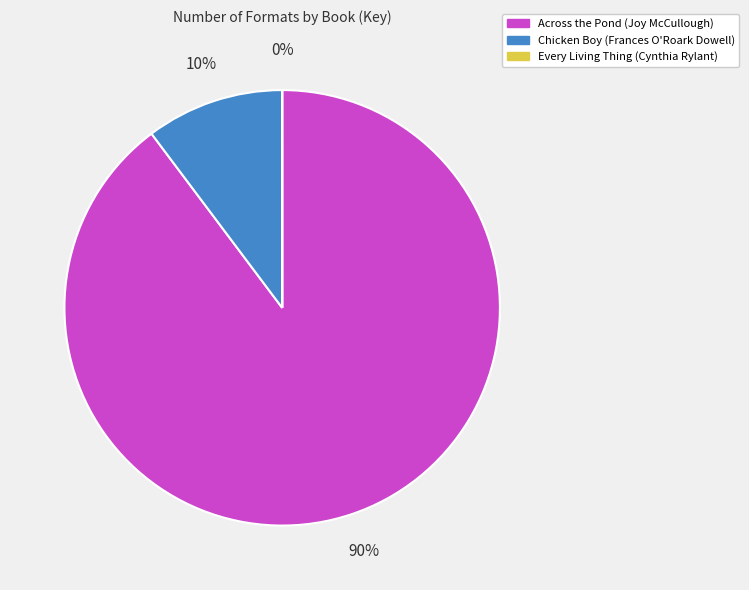

True or false: Chicken Boy (Frances O'Roark Dowell) accounts for 21% of the total.

False